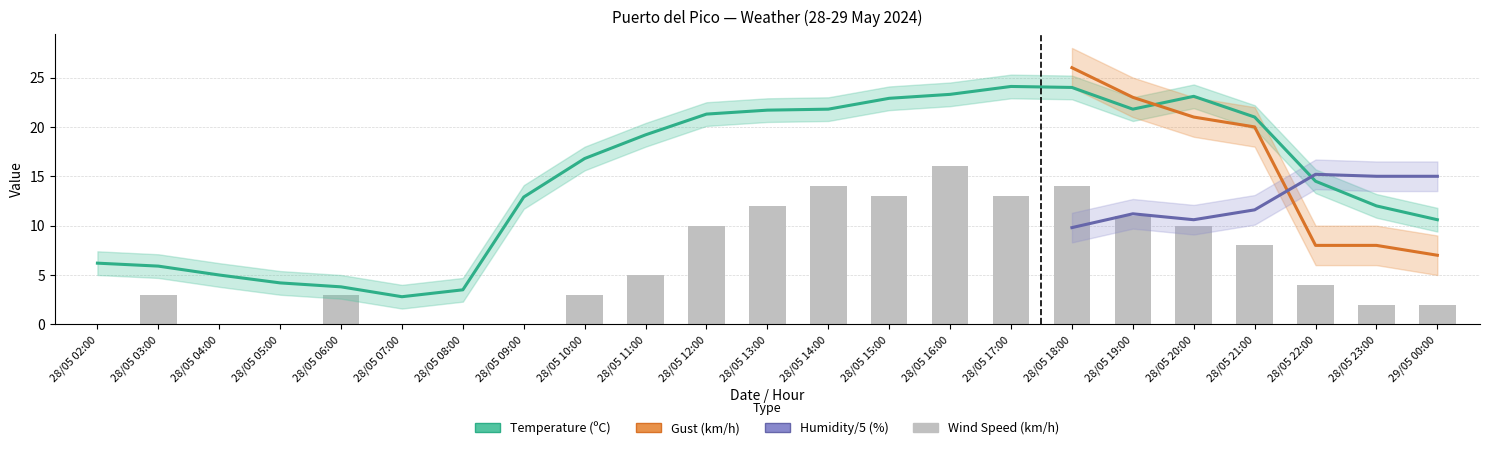

Which series changed the most between 28/05 04:00 and 28/05 22:00?

Temperature (ºC)